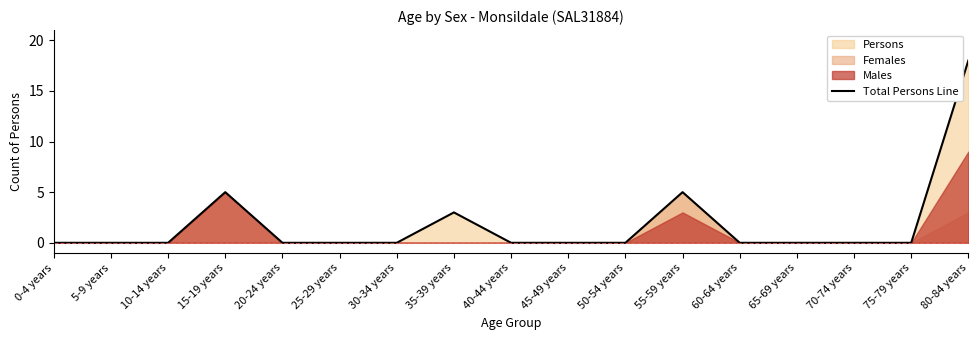

What is the label of the 12th point from the left?

55-59 years